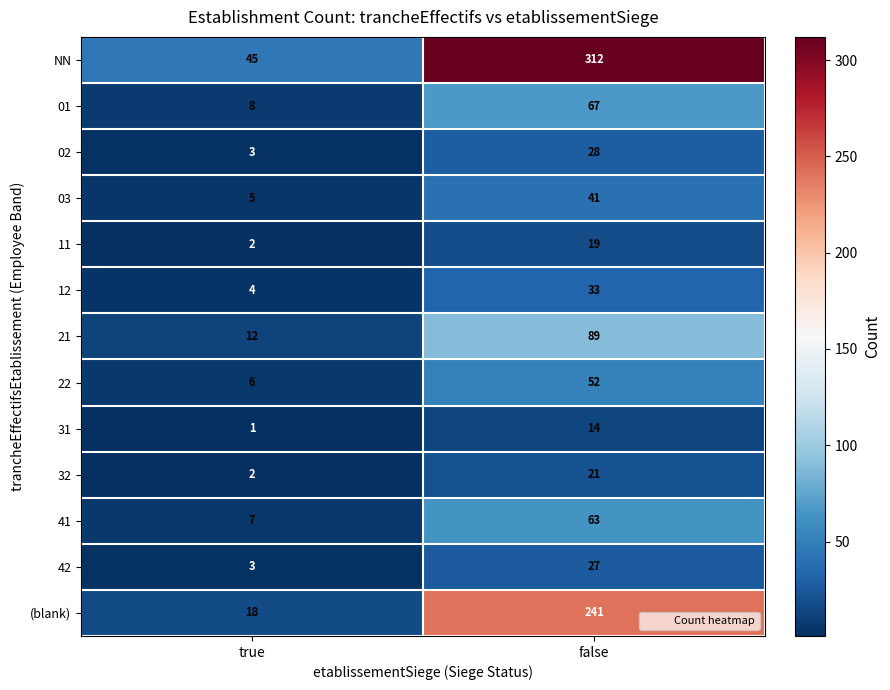

At how many categories does at least one series exceed 309?

1